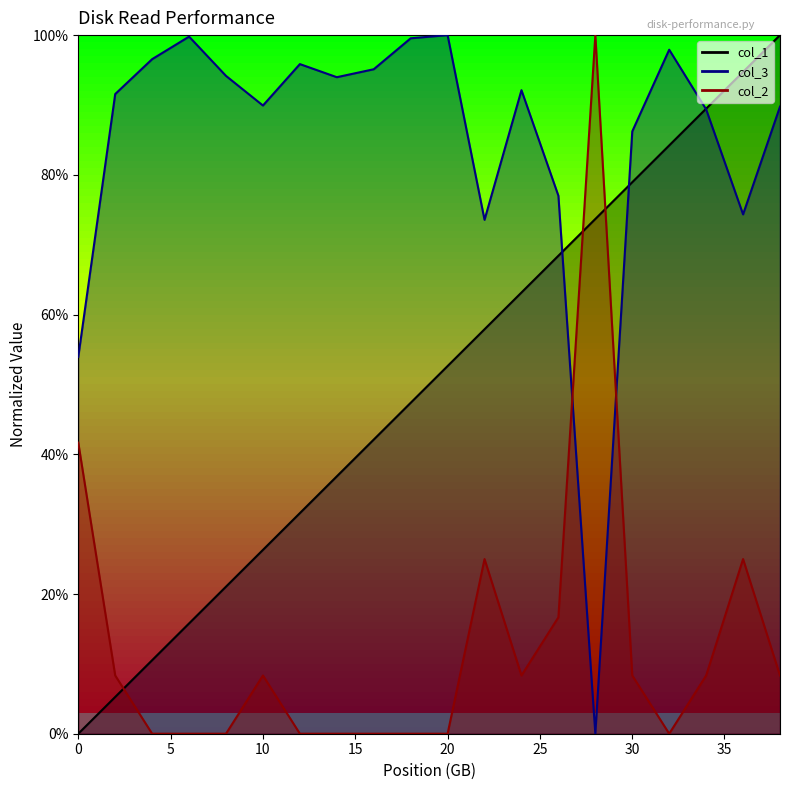

Which has a higher value, 0 or 32006381568?

32006381568